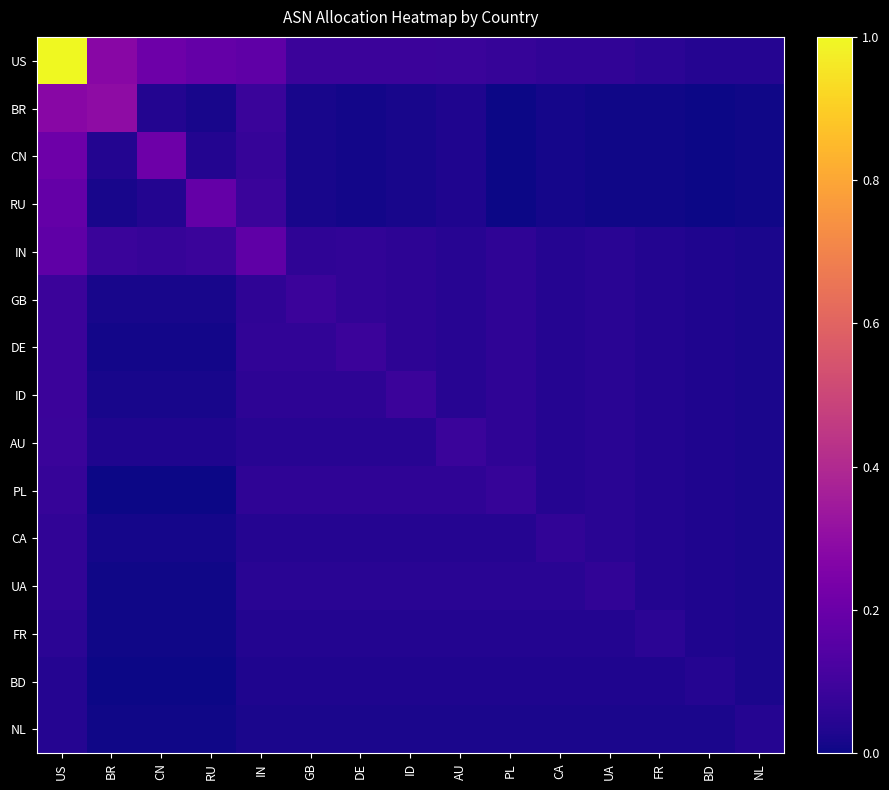

Reading left to right, list all the values displayed in this chart.

US: US=1.0	BR=0.3	CN=0.2	RU=0.2	IN=0.2	GB=0.1	DE=0.1	ID=0.1	AU=0.1	PL=0.1	CA=0.1	UA=0.1	FR=0.1	BD=0.0	NL=0.0
BR: US=0.3	BR=0.3	CN=0.0	RU=0.0	IN=0.1	GB=0.0	DE=0.0	ID=0.0	AU=0.0	PL=0.0	CA=0.0	UA=0.0	FR=0.0	BD=0.0	NL=0.0
CN: US=0.2	BR=0.0	CN=0.2	RU=0.0	IN=0.1	GB=0.0	DE=0.0	ID=0.0	AU=0.0	PL=0.0	CA=0.0	UA=0.0	FR=0.0	BD=0.0	NL=0.0
RU: US=0.2	BR=0.0	CN=0.0	RU=0.2	IN=0.1	GB=0.0	DE=0.0	ID=0.0	AU=0.0	PL=0.0	CA=0.0	UA=0.0	FR=0.0	BD=0.0	NL=0.0
IN: US=0.2	BR=0.1	CN=0.1	RU=0.1	IN=0.2	GB=0.1	DE=0.1	ID=0.1	AU=0.0	PL=0.1	CA=0.0	UA=0.0	FR=0.0	BD=0.0	NL=0.0
GB: US=0.1	BR=0.0	CN=0.0	RU=0.0	IN=0.1	GB=0.1	DE=0.1	ID=0.1	AU=0.0	PL=0.1	CA=0.0	UA=0.0	FR=0.0	BD=0.0	NL=0.0
DE: US=0.1	BR=0.0	CN=0.0	RU=0.0	IN=0.1	GB=0.1	DE=0.1	ID=0.1	AU=0.0	PL=0.1	CA=0.0	UA=0.0	FR=0.0	BD=0.0	NL=0.0
ID: US=0.1	BR=0.0	CN=0.0	RU=0.0	IN=0.1	GB=0.1	DE=0.1	ID=0.1	AU=0.0	PL=0.1	CA=0.0	UA=0.0	FR=0.0	BD=0.0	NL=0.0
AU: US=0.1	BR=0.0	CN=0.0	RU=0.0	IN=0.0	GB=0.0	DE=0.0	ID=0.0	AU=0.1	PL=0.1	CA=0.0	UA=0.0	FR=0.0	BD=0.0	NL=0.0
PL: US=0.1	BR=0.0	CN=0.0	RU=0.0	IN=0.1	GB=0.1	DE=0.1	ID=0.1	AU=0.1	PL=0.1	CA=0.0	UA=0.0	FR=0.0	BD=0.0	NL=0.0
CA: US=0.1	BR=0.0	CN=0.0	RU=0.0	IN=0.0	GB=0.0	DE=0.0	ID=0.0	AU=0.0	PL=0.0	CA=0.1	UA=0.0	FR=0.0	BD=0.0	NL=0.0
UA: US=0.1	BR=0.0	CN=0.0	RU=0.0	IN=0.0	GB=0.0	DE=0.0	ID=0.0	AU=0.0	PL=0.0	CA=0.0	UA=0.1	FR=0.0	BD=0.0	NL=0.0
FR: US=0.1	BR=0.0	CN=0.0	RU=0.0	IN=0.0	GB=0.0	DE=0.0	ID=0.0	AU=0.0	PL=0.0	CA=0.0	UA=0.0	FR=0.1	BD=0.0	NL=0.0
BD: US=0.0	BR=0.0	CN=0.0	RU=0.0	IN=0.0	GB=0.0	DE=0.0	ID=0.0	AU=0.0	PL=0.0	CA=0.0	UA=0.0	FR=0.0	BD=0.0	NL=0.0
NL: US=0.0	BR=0.0	CN=0.0	RU=0.0	IN=0.0	GB=0.0	DE=0.0	ID=0.0	AU=0.0	PL=0.0	CA=0.0	UA=0.0	FR=0.0	BD=0.0	NL=0.0